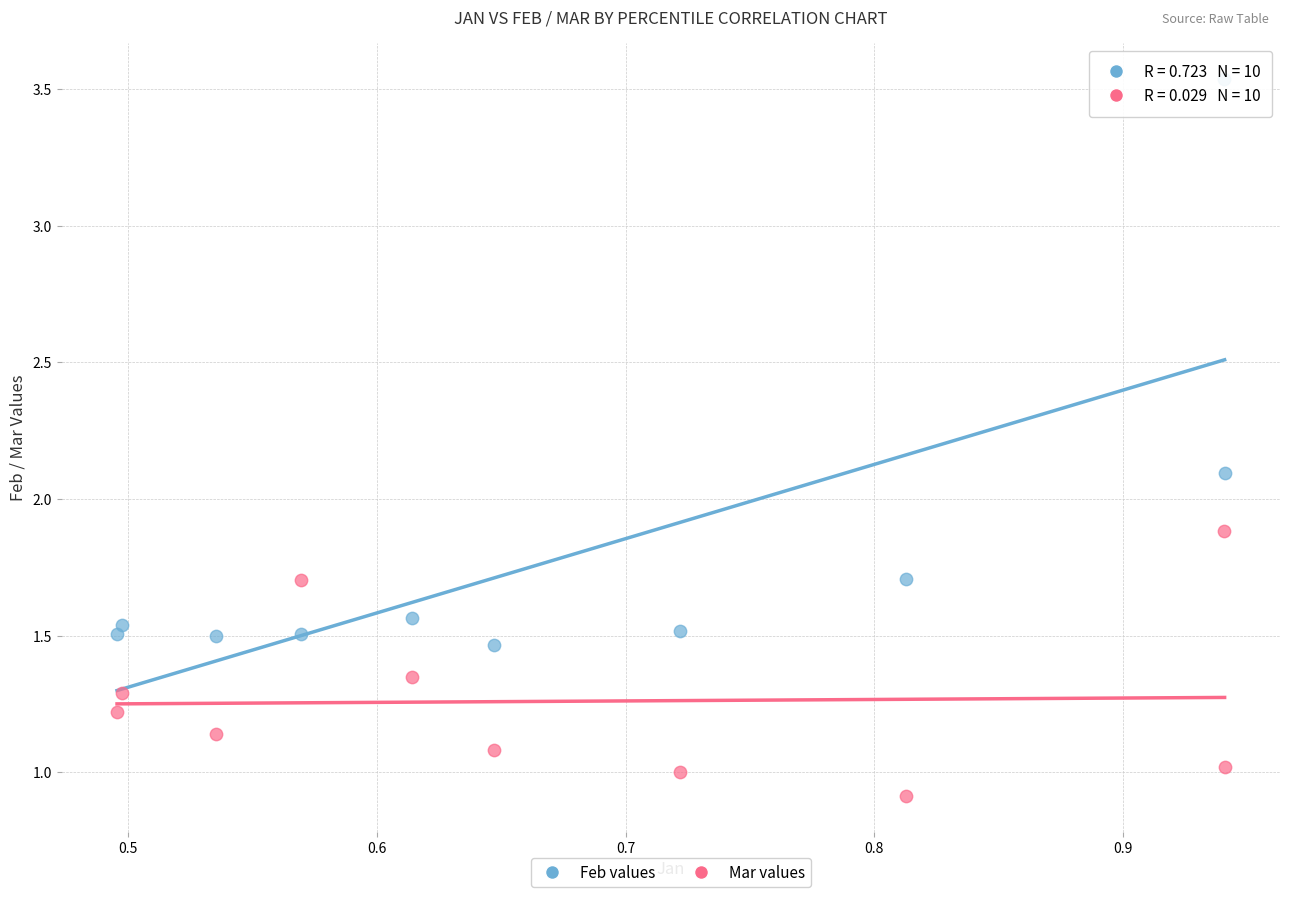

Which series reaches the maximum Y coordinate?

Feb values